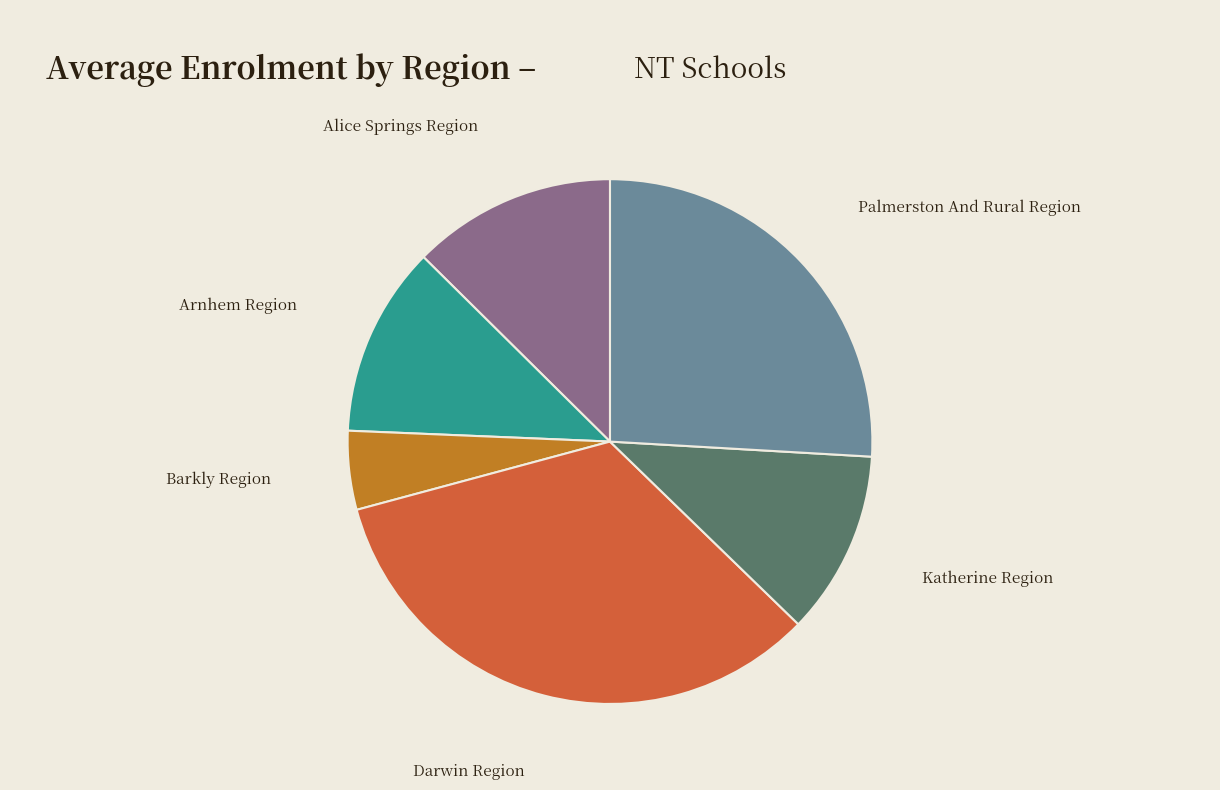

Does any single category account for the majority?

No